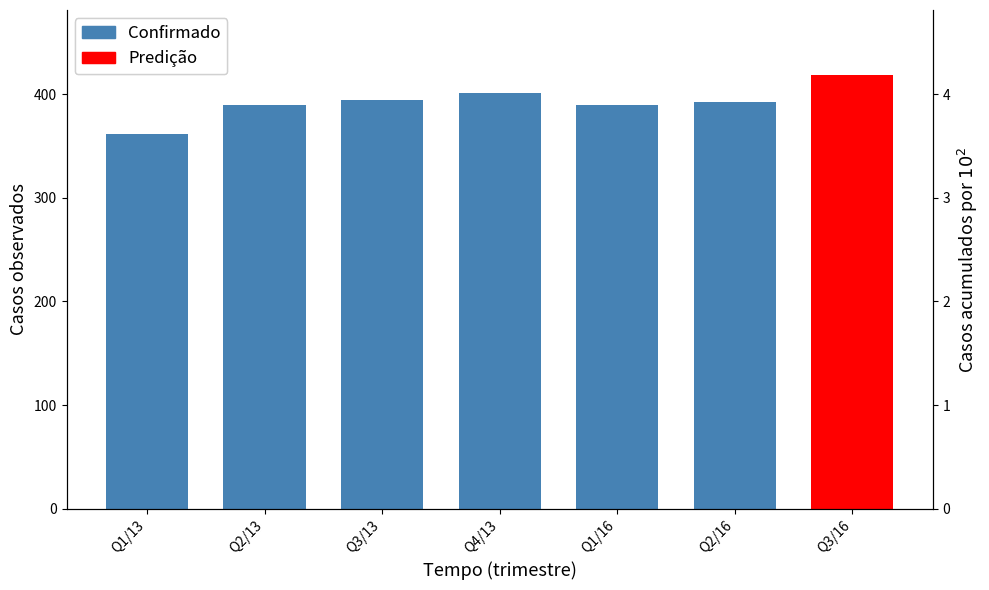

What is the sum of all values?

2330.4